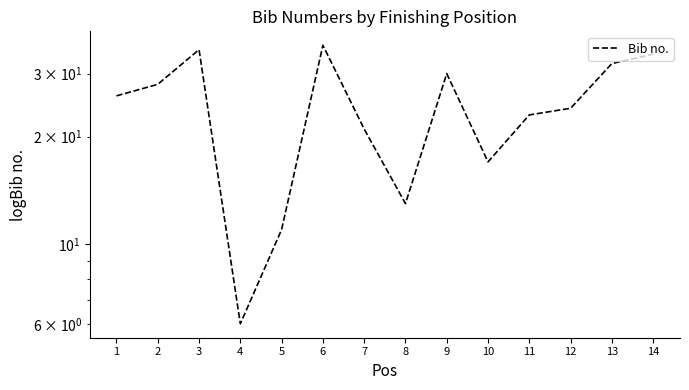

Reading left to right, extract all data points from this chart.

1=26	2=28	3=35	4=6	5=11	6=36	7=21	8=13	9=30	10=17	11=23	12=24	13=32	14=34